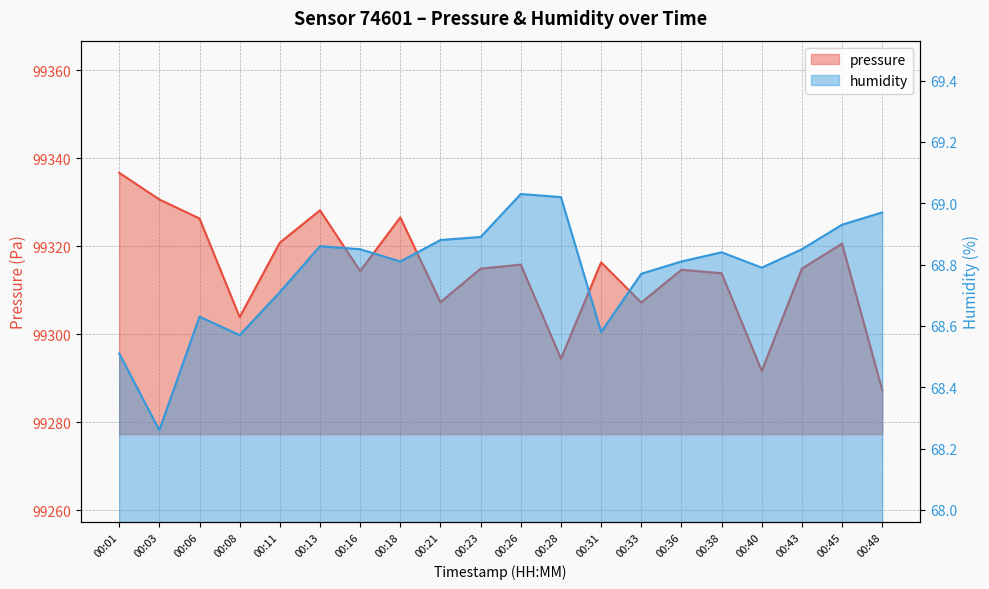

Reading left to right, transcribe all the data shown in this chart.

pressure: 99336.7	99330.6	99326.3	99303.9	99320.8	99328.2	99314.4	99326.6	99307.3	99314.9	99315.8	99294.5	99316.3	99307.2	99314.7	99313.9	99291.7	99314.9	99320.6	99287.3
humidity: 68.5	68.3	68.6	68.6	68.7	68.9	68.8	68.8	68.9	68.9	69.0	69.0	68.6	68.8	68.8	68.8	68.8	68.8	68.9	69.0